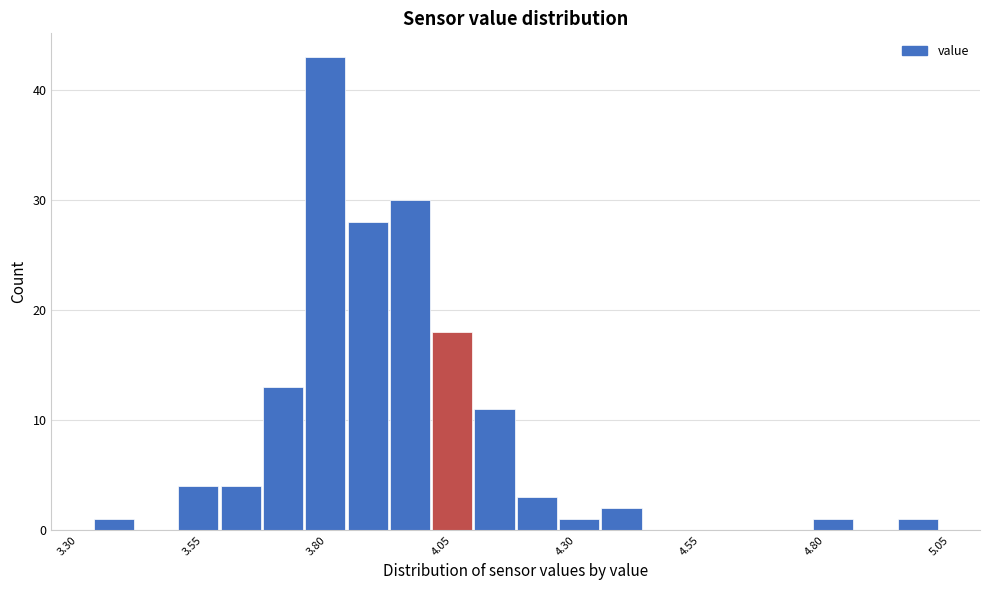

Read against the x-axis, roughly where is the centre of the tallest bar?

3.80